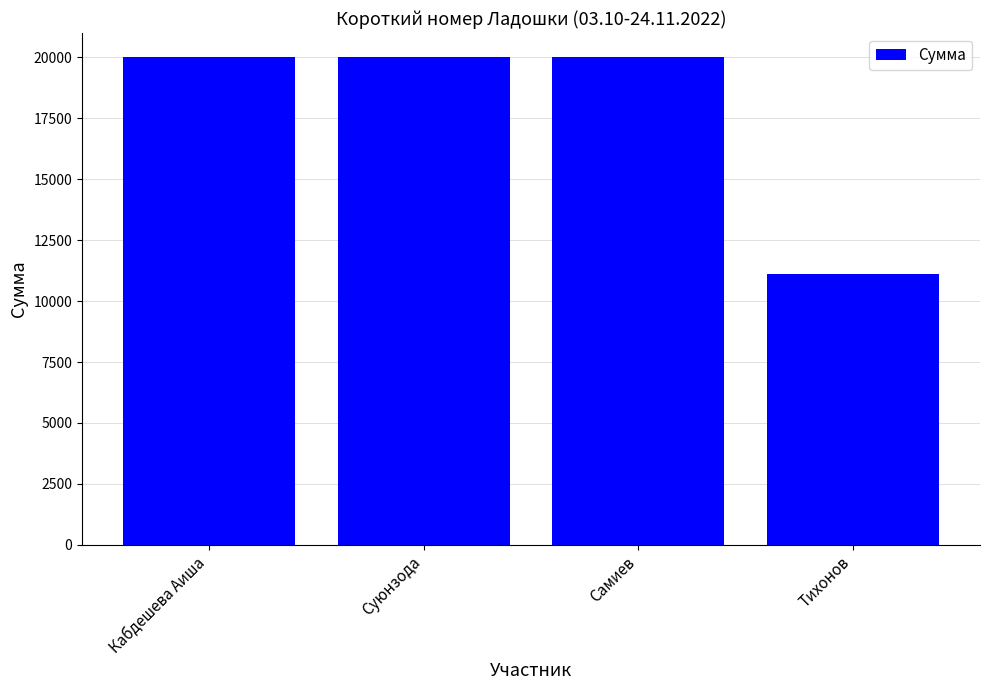

What is the label of the 3rd bar from the left?

Самиев